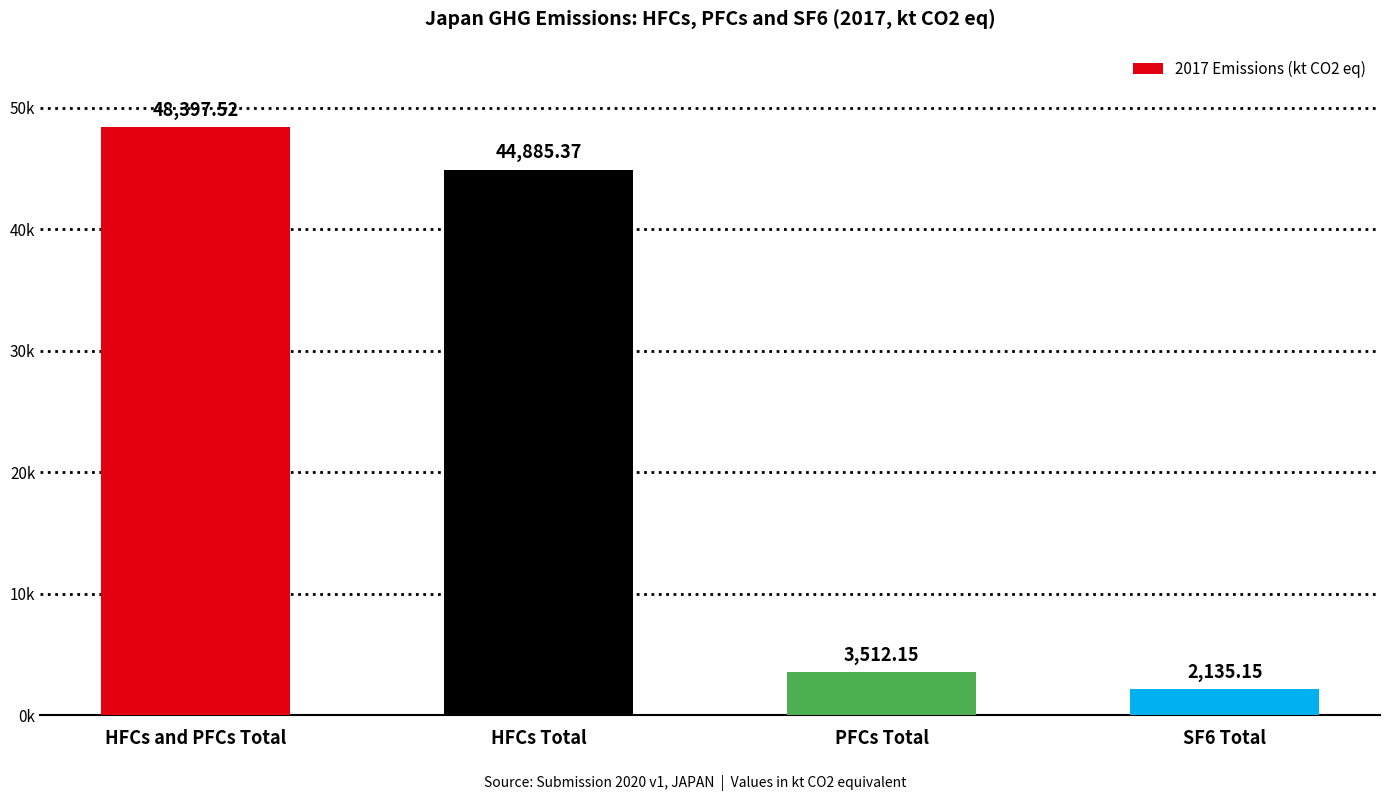

At which category does the chart reach its peak across all series?

HFCs and PFCs Total